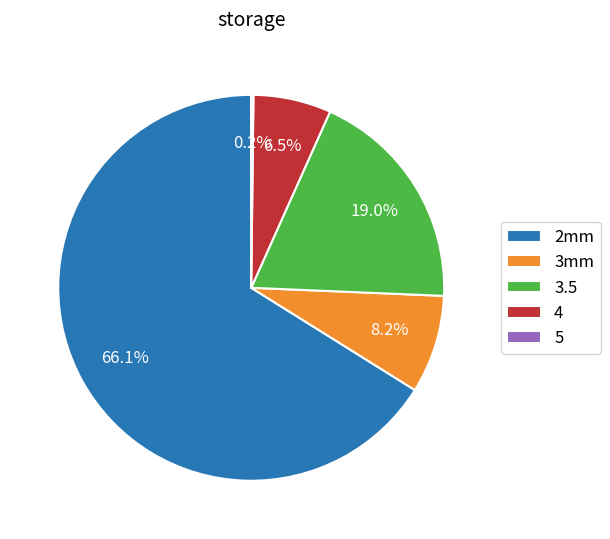

Which slice represents more than half of the pie?

2mm